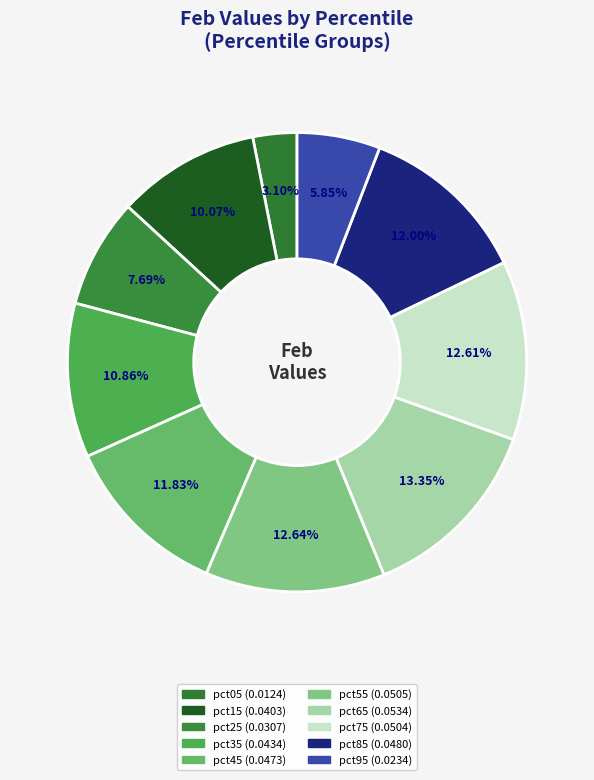

How many segments does this pie chart have?

10